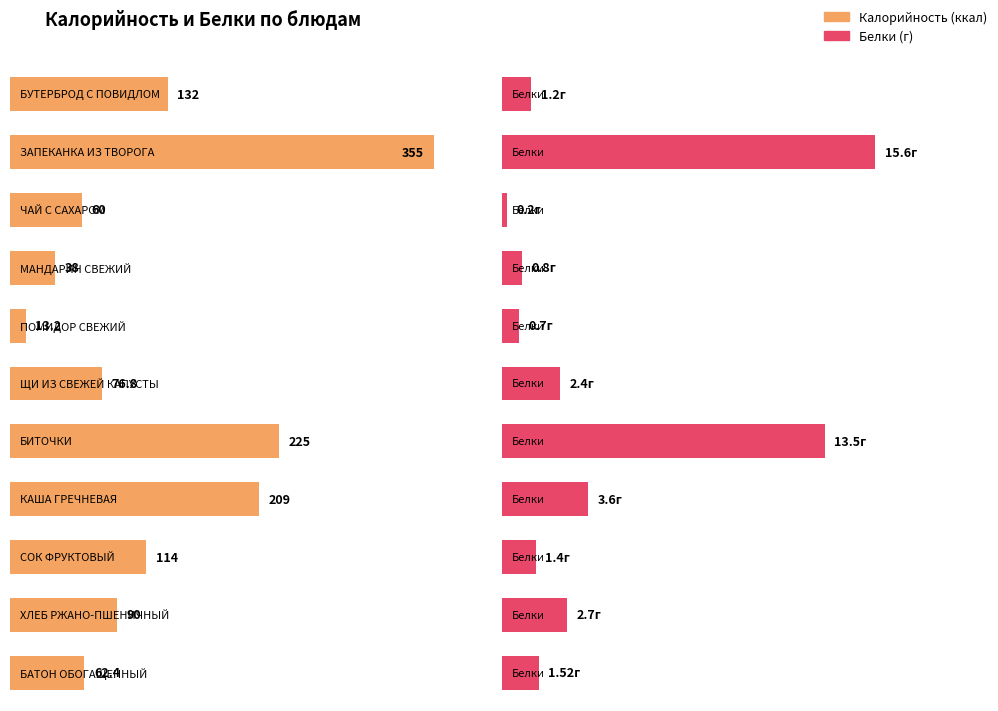

Which series has the largest range (max minus min)?

Калорийность